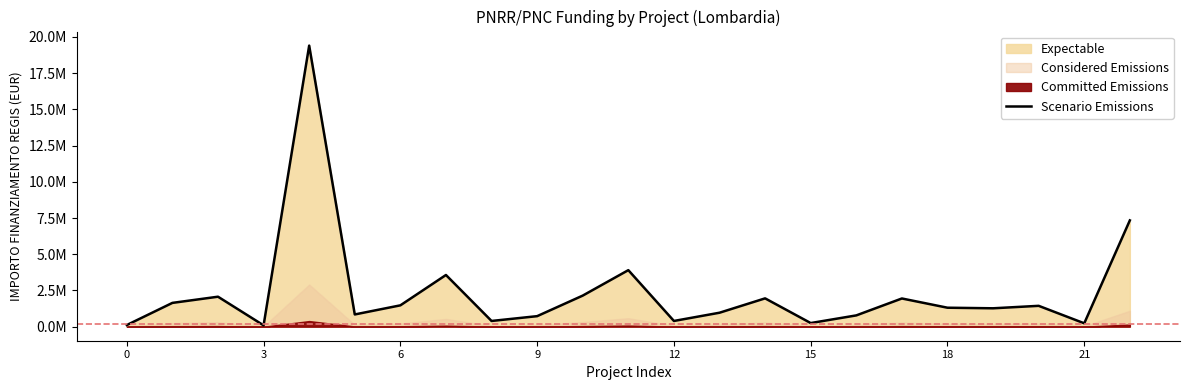

Reading right to left, list all the values displayed in this chart.

7338332.0	232792.6	1439126.7	1268712.0	1308691.4	1946217.6	778487.1	249600.0	1954400.0	962800.0	394067.9	3901867.0	2145440.0	725513.1	394069.6	3568528.8	1472231.2	843372.8	19405773.5	91224.5	2068856.3	1641937.7	112718.1